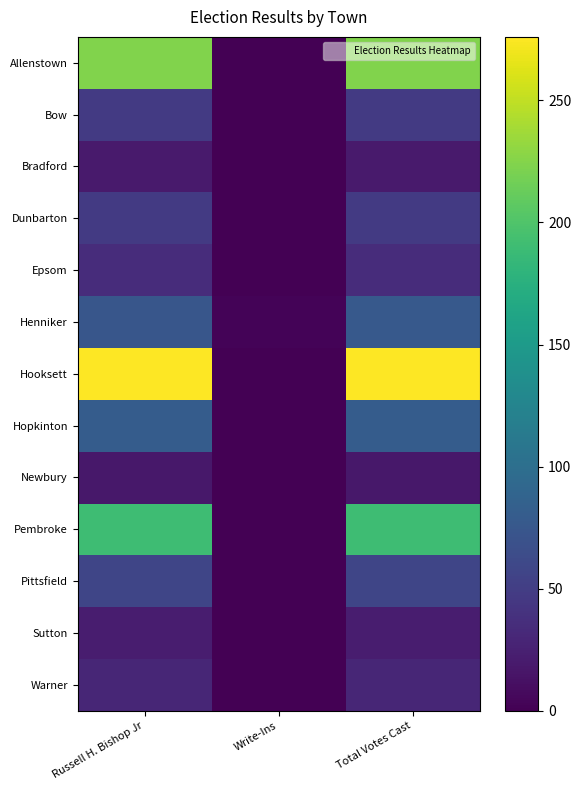

At Total Votes Cast, list the series in order from smallest to largest.

Newbury, Bradford, Sutton, Warner, Epsom, Bow, Dunbarton, Pittsfield, Henniker, Hopkinton, Pembroke, Allenstown, Hooksett